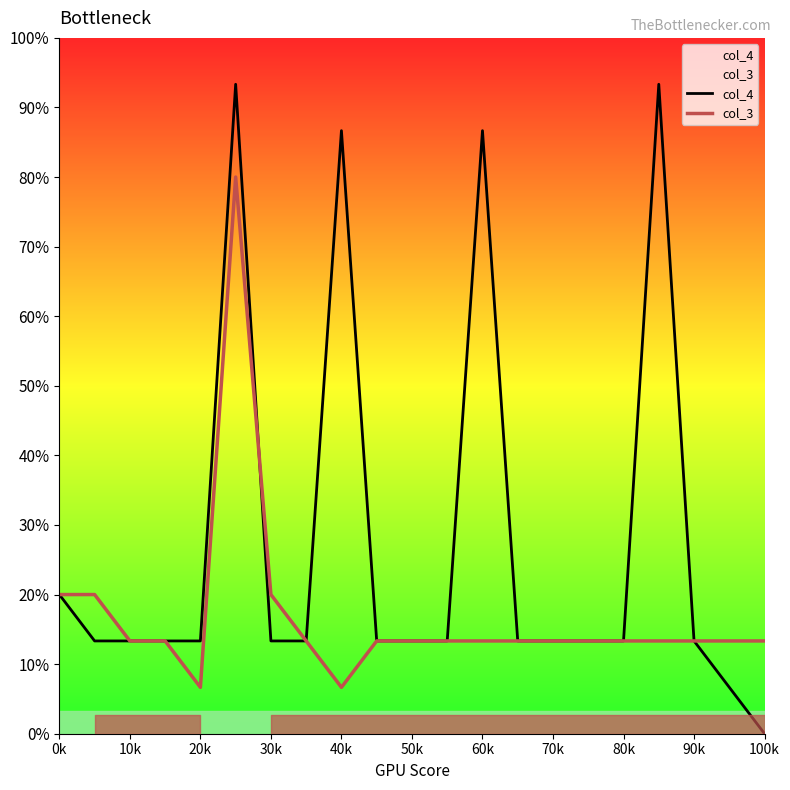

Reading left to right, transcribe all the data shown in this chart.

col_4: 3	2	2	2	2	14	2	2	13	2	2	2	13	2	2	2	2	14	2	1	0
col_3: 3	3	2	2	1	12	3	2	1	2	2	2	2	2	2	2	2	2	2	2	2